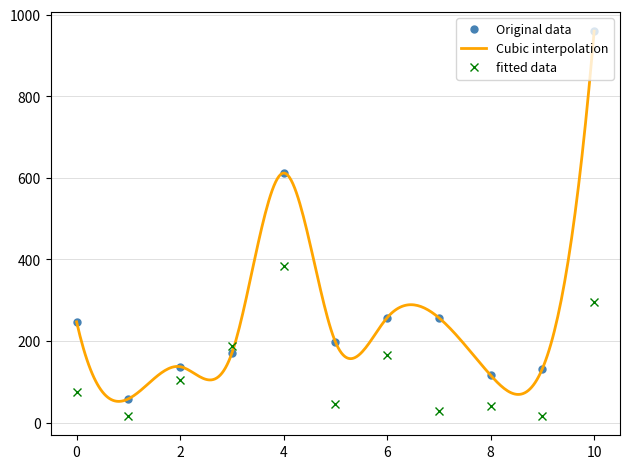

What is the highest value of the Original data series?

960.0